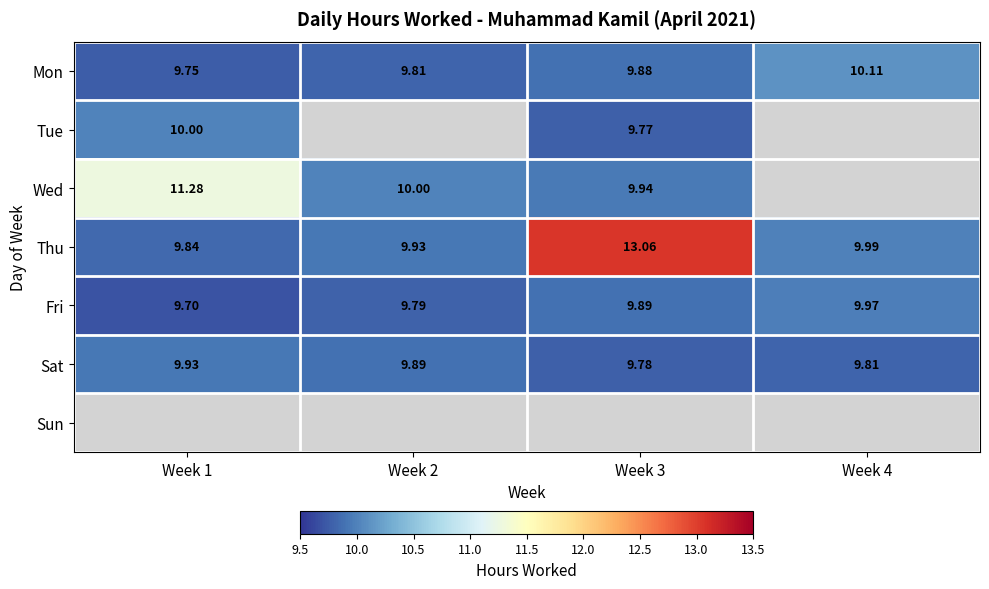

Is the value of Wed at Week 4 greater than the value of Mon at Week 1?

No